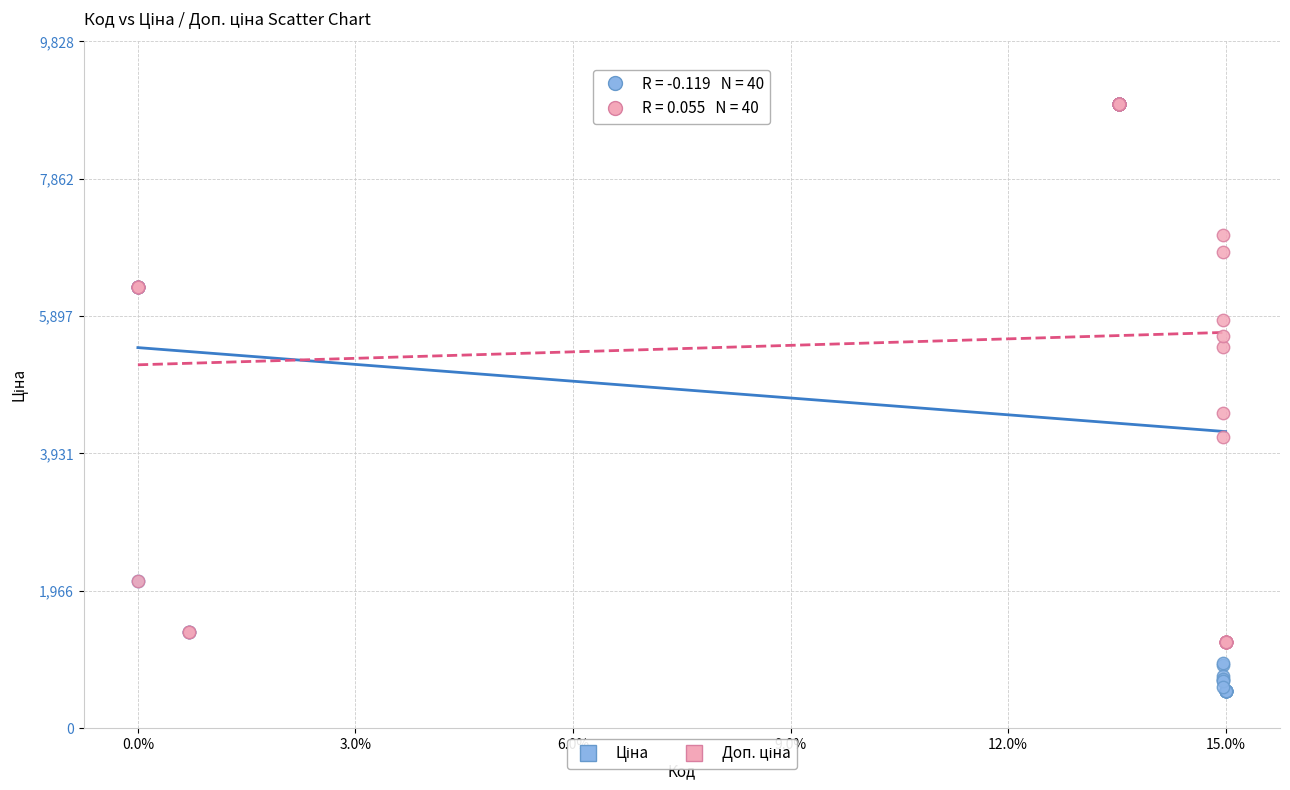

Across all series, what Y value is closest to 4736?

4513.3